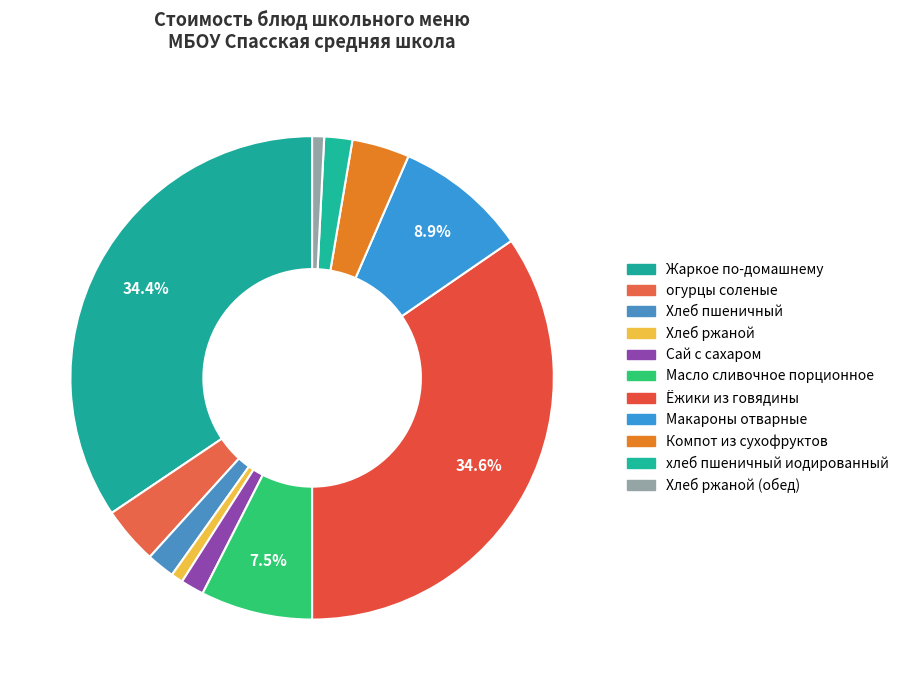

To the nearest percent, what is the average slice percentage?

9%